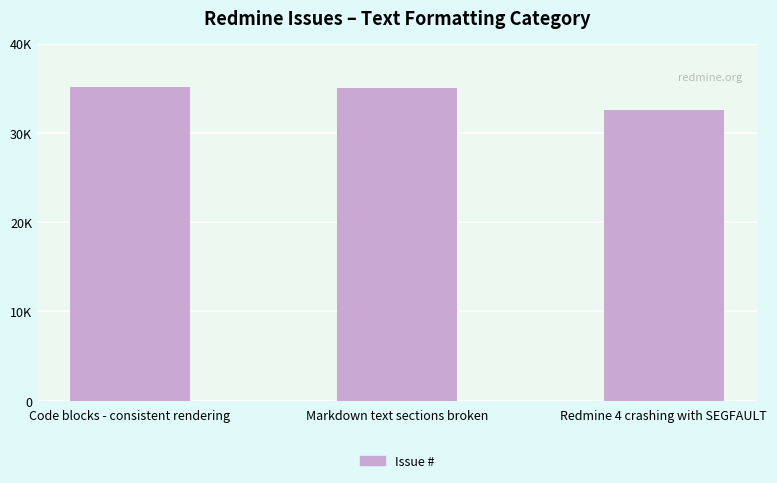

Reading left to right, what are all the values shown in this chart?

Code blocks - consistent rendering=35104	Markdown text sections broken=35036	Redmine 4 crashing with SEGFAULT=32563